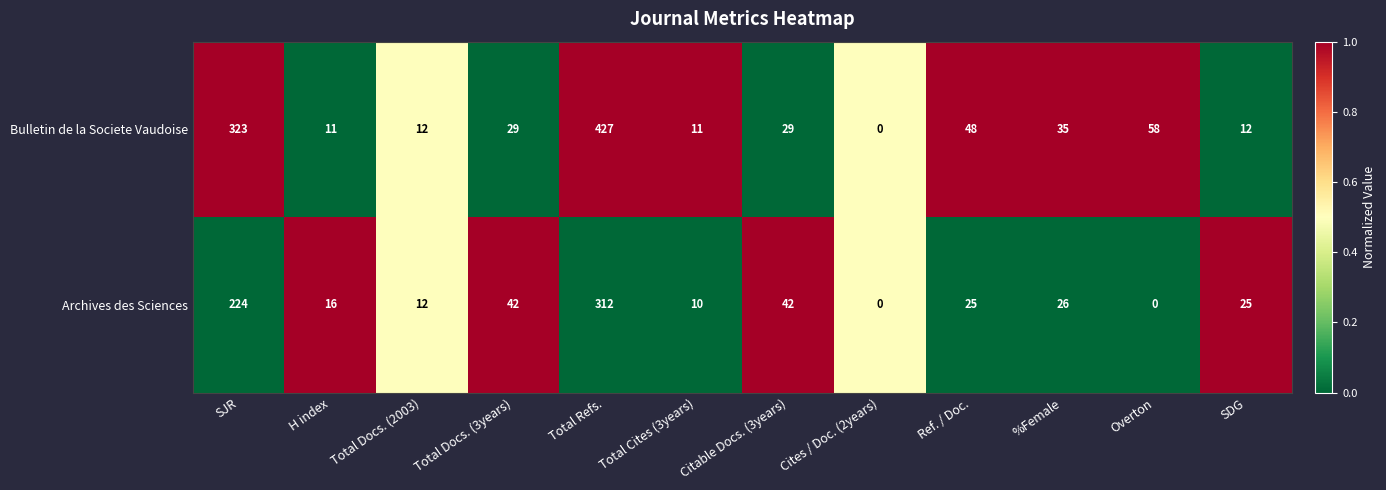

Where is Bulletin de la Societe Vaudoise nearest to the value 213?

SJR